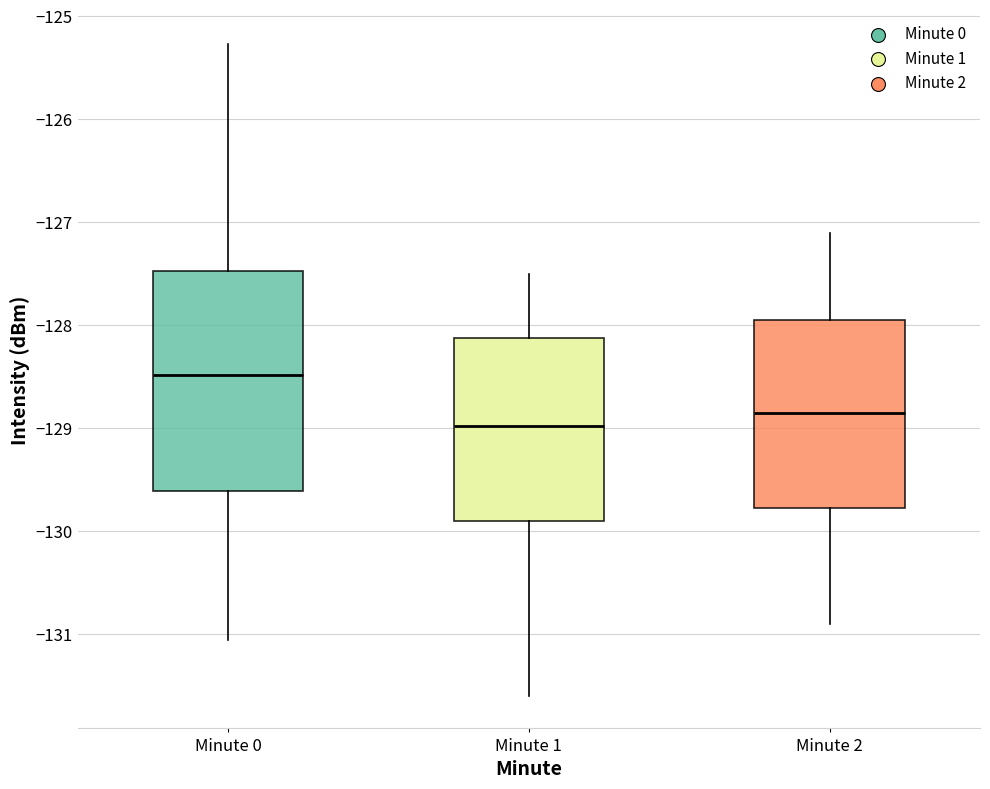

Reading left to right, transcribe this box plot: for each box, give where its median line is, the range the box spans, and where its two whiskers end, as read against the y-axis. The values are not printed on the chart, so give them approximately, as read against the axis.

Minute 0: median -128.5, box -129.6 to -127.5, whiskers -131.1 to -125.3
Minute 1: median -129.0, box -129.9 to -128.1, whiskers -131.6 to -127.5
Minute 2: median -128.8, box -129.8 to -127.9, whiskers -130.9 to -127.1